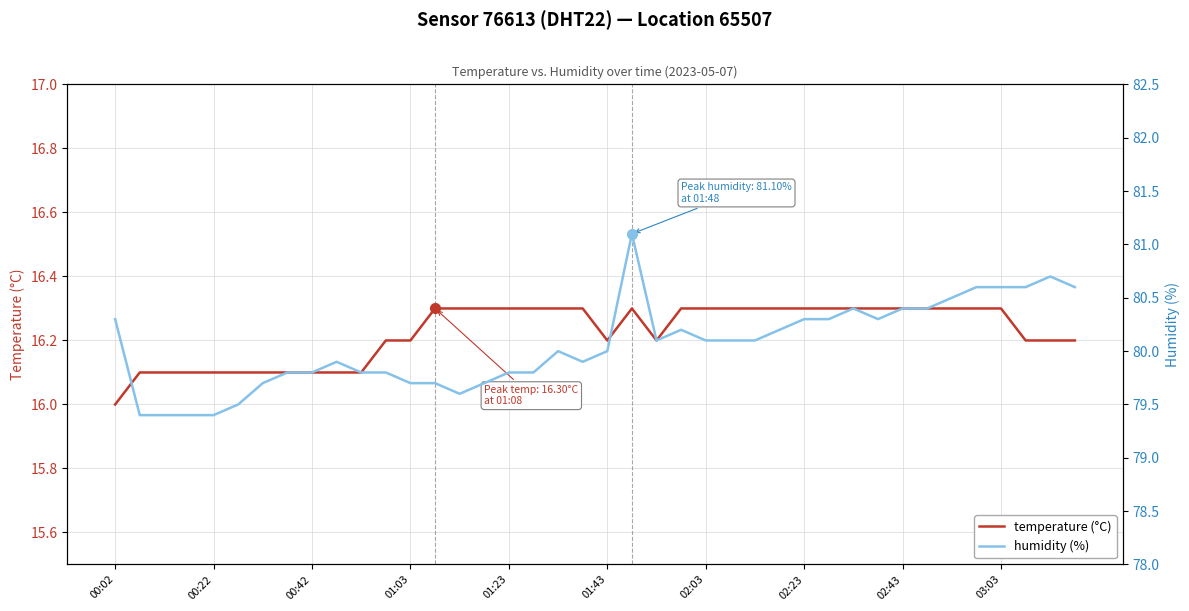

The value of temperature (°C) at 01:23 is 26.8. True or false?

False